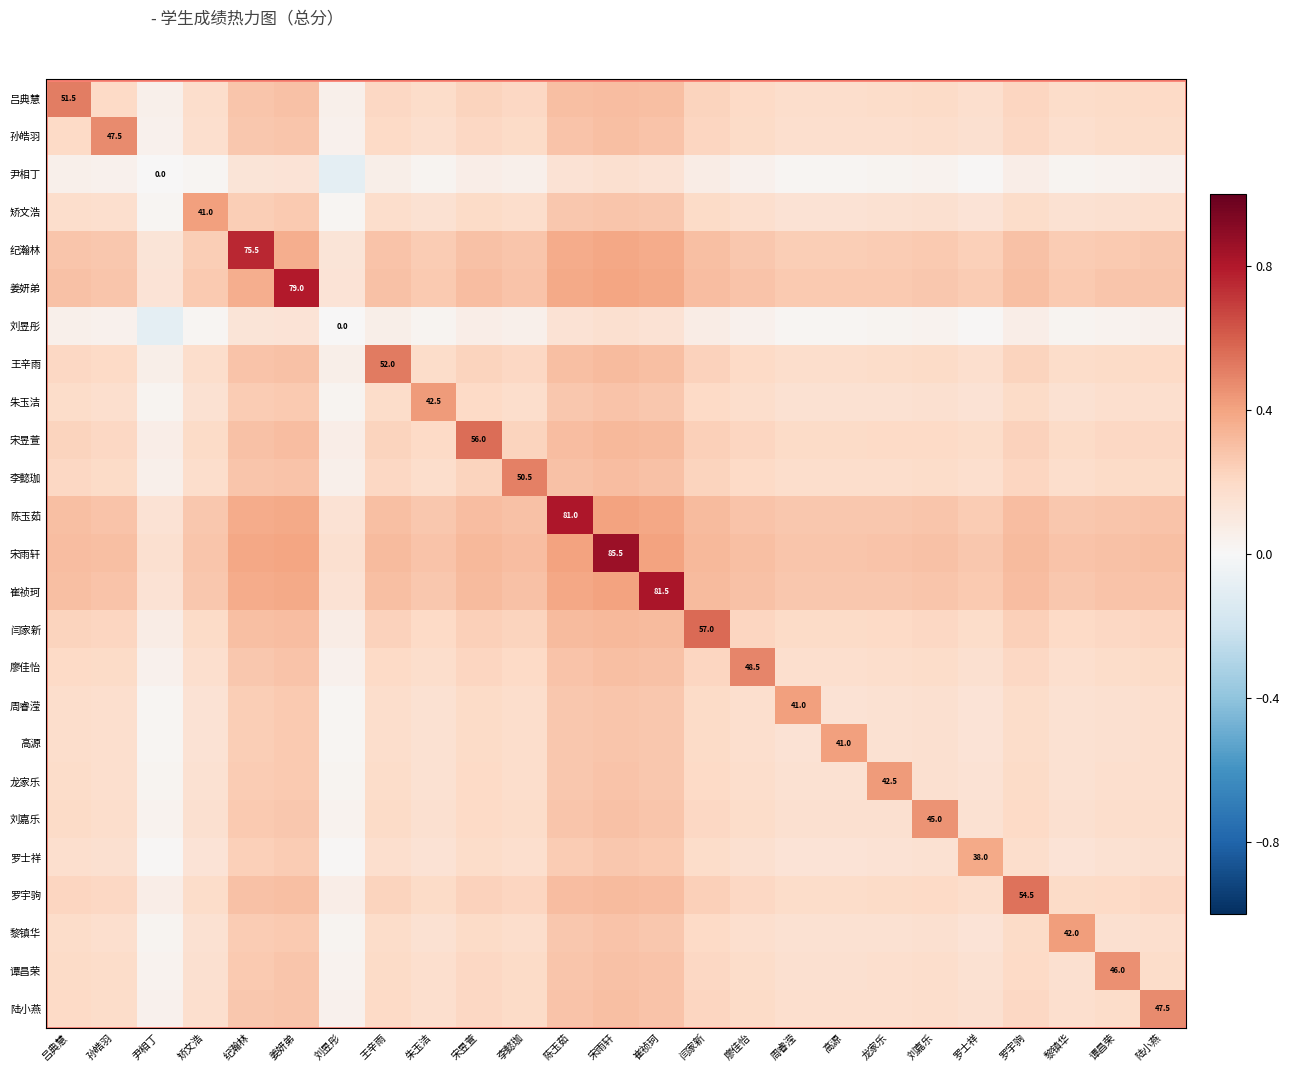

Count the number of data series in this chart.

25